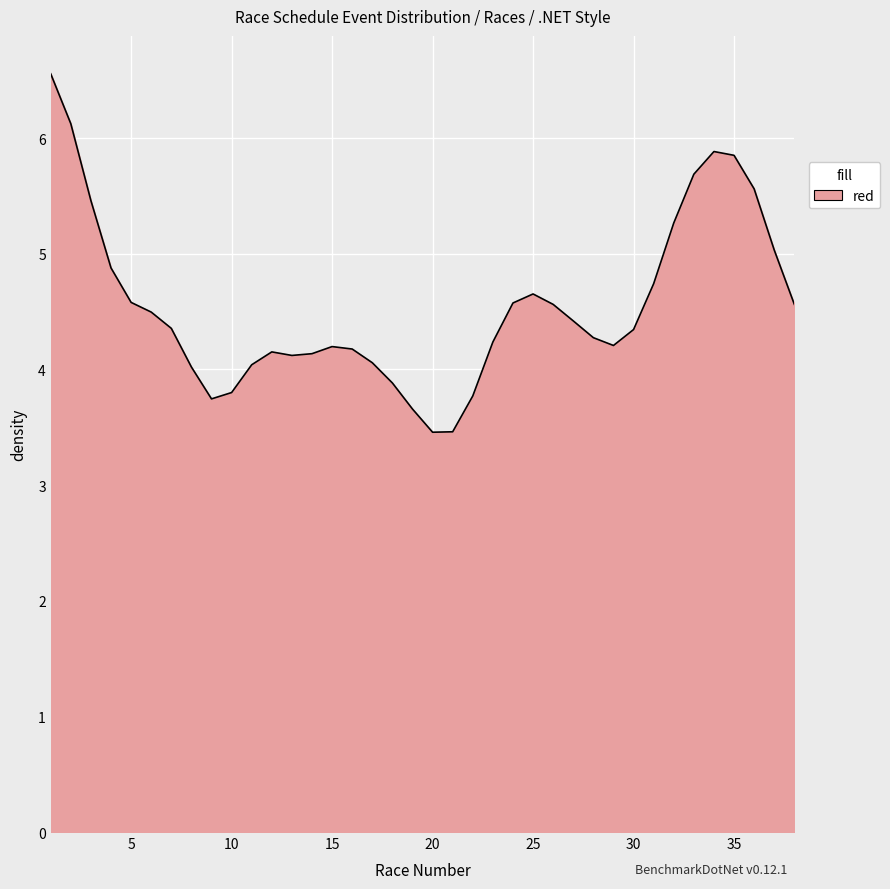

What is the difference between the maximum and minimum values?

3.1